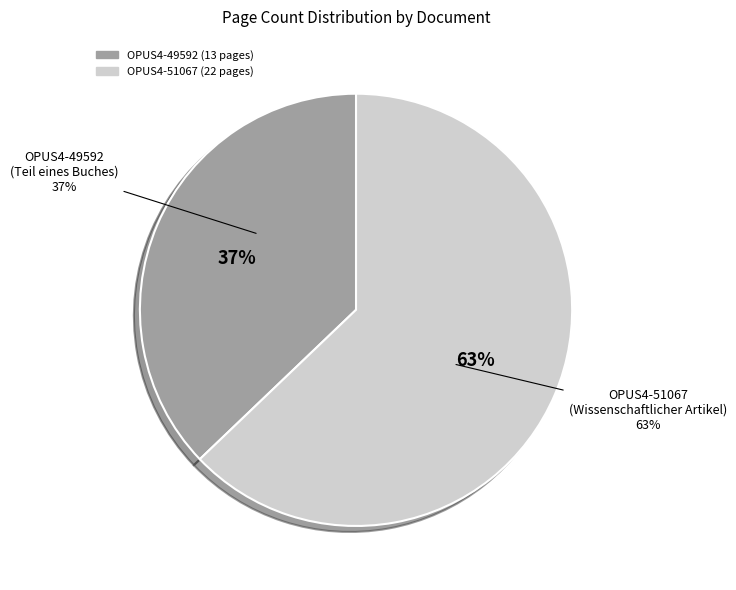

Is there any slice that represents more than half of the pie?

Yes